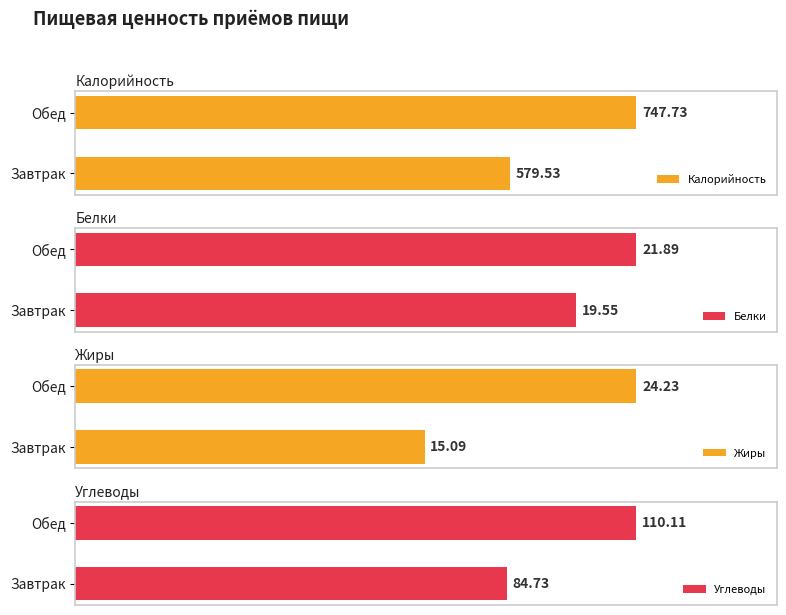

Is it true that Жиры equals 24.2 at Обед?

True